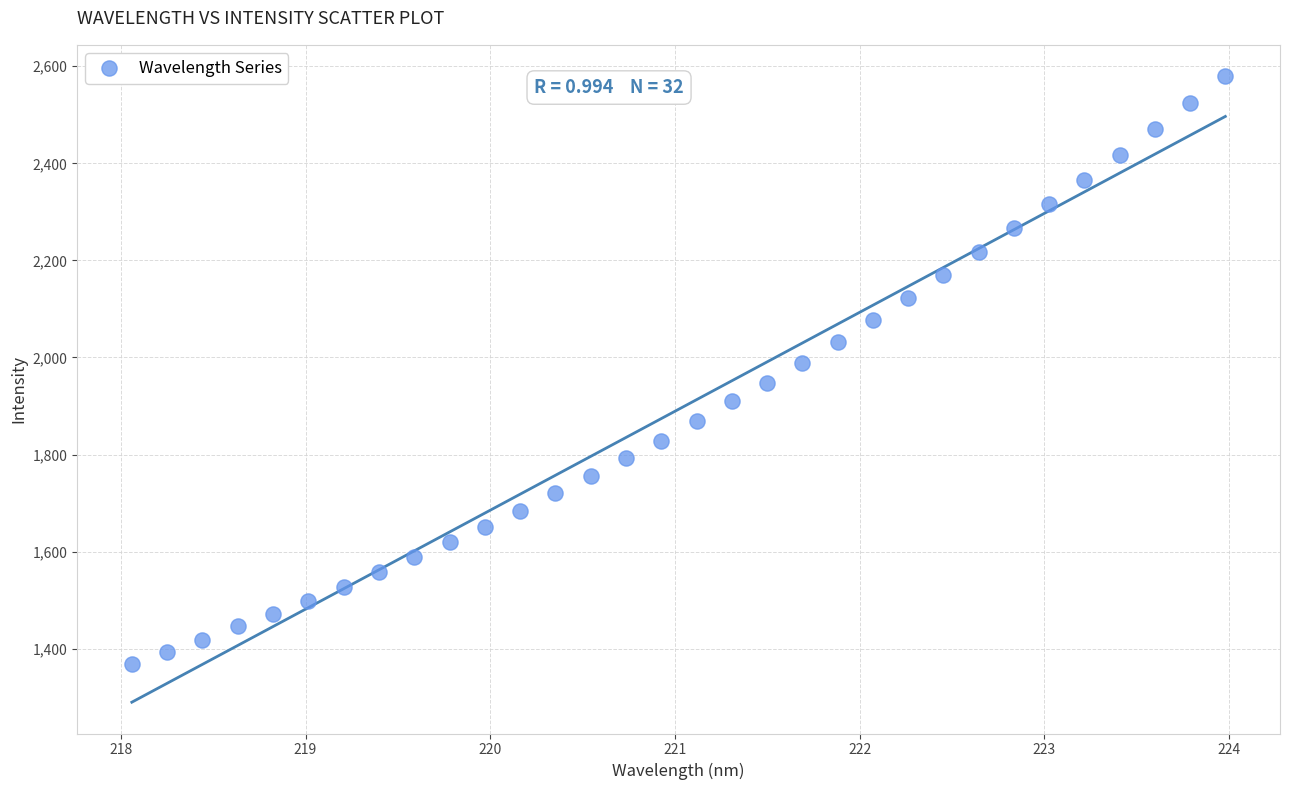

What is the range of Y values (max minus min)?

1211.7